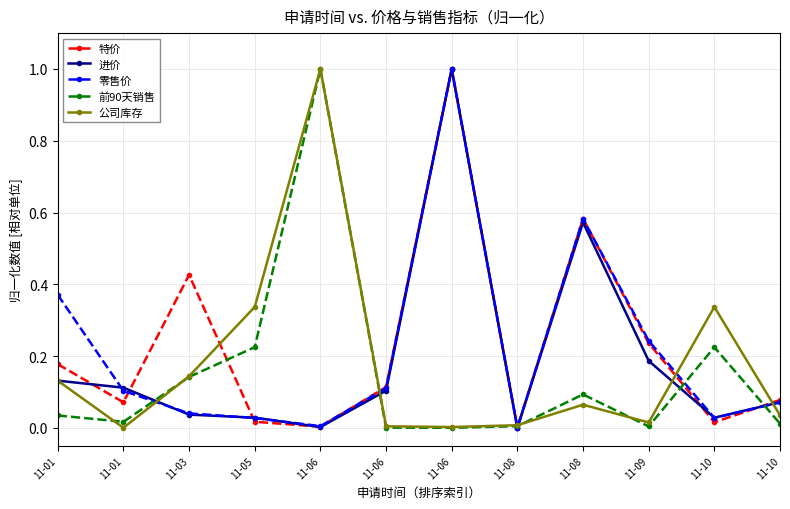

Reading left to right, extract all data points from this chart.

特价: 11-01=0.2	11-01=0.1	11-03=0.4	11-05=0.0	11-06=0.0	11-06=0.1	11-06=1.0	11-08=0.0	11-08=0.6	11-09=0.2	11-10=0.0	11-10=0.1
进价: 11-01=0.1	11-01=0.1	11-03=0.0	11-05=0.0	11-06=0.0	11-06=0.1	11-06=1.0	11-08=0.0	11-08=0.6	11-09=0.2	11-10=0.0	11-10=0.1
零售价: 11-01=0.4	11-01=0.1	11-03=0.0	11-05=0.0	11-06=0.0	11-06=0.1	11-06=1.0	11-08=0.0	11-08=0.6	11-09=0.2	11-10=0.0	11-10=0.1
前90天销售: 11-01=0.0	11-01=0.0	11-03=0.1	11-05=0.2	11-06=1.0	11-06=0.0	11-06=0.0	11-08=0.0	11-08=0.1	11-09=0.0	11-10=0.2	11-10=0.0
公司库存: 11-01=0.1	11-01=0.0	11-03=0.1	11-05=0.3	11-06=1.0	11-06=0.0	11-06=0.0	11-08=0.0	11-08=0.1	11-09=0.0	11-10=0.3	11-10=0.0